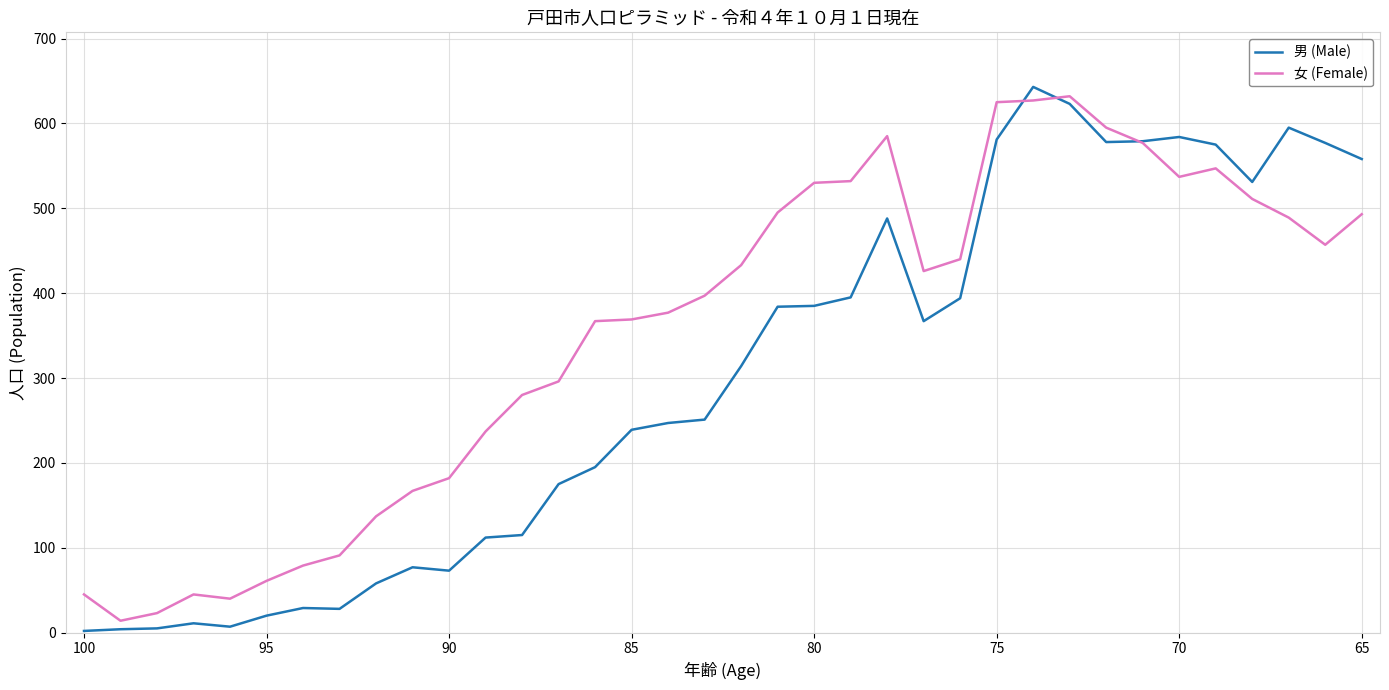

Which series ends up on top after the final intersection of 女 (Female) and 男 (Male)?

男 (Male)